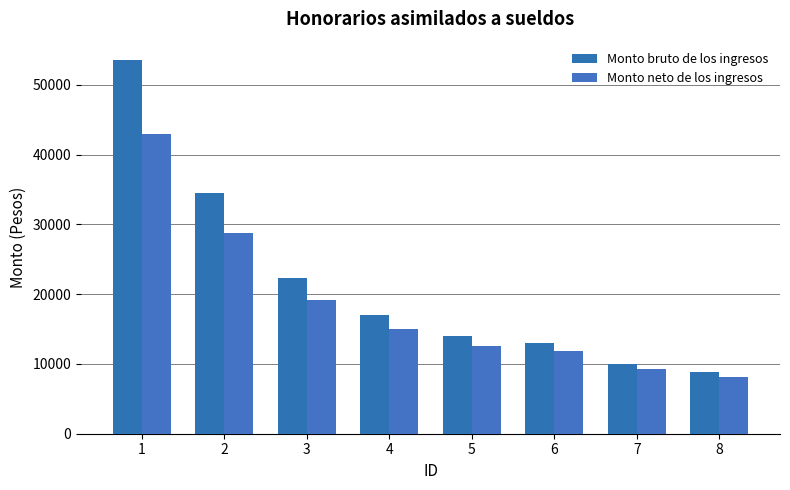

Reading left to right, extract all data points from this chart.

Monto bruto de los ingresos: 53500.0	34500.0	22300.0	17000.0	14000.0	13000.0	10000.0	8800.0
Monto neto de los ingresos: 42983.0	28728.3	19204.7	15036.8	12626.4	11806.9	9229.1	8159.7